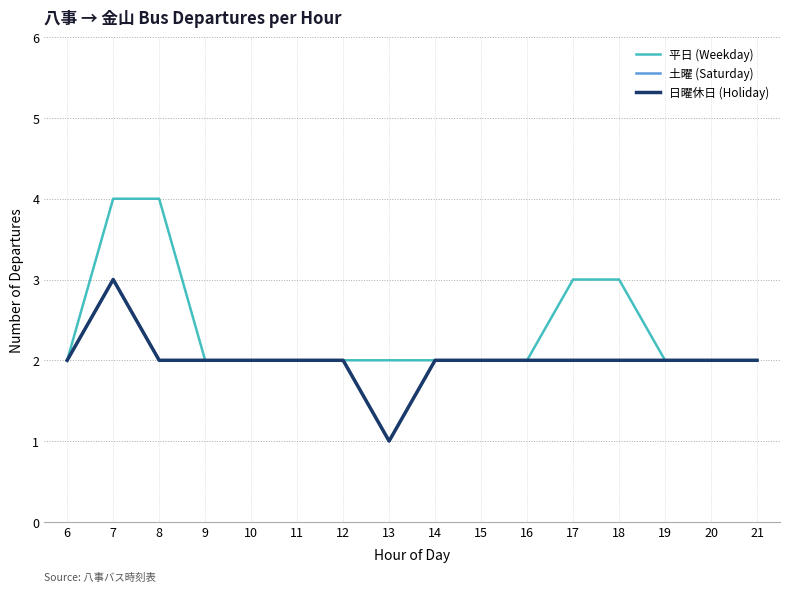

How many interior local peaks does the 土曜 (Saturday) series have?

1